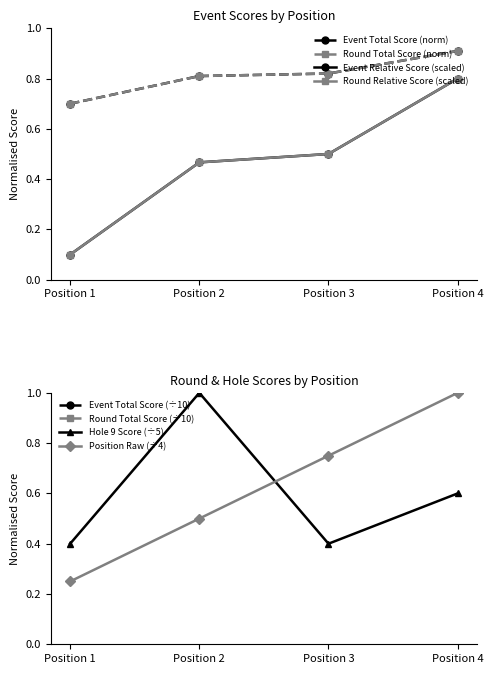

In Hole 9 Score (÷5), how many points are lower than both neighbors (excluding endpoints)?

1